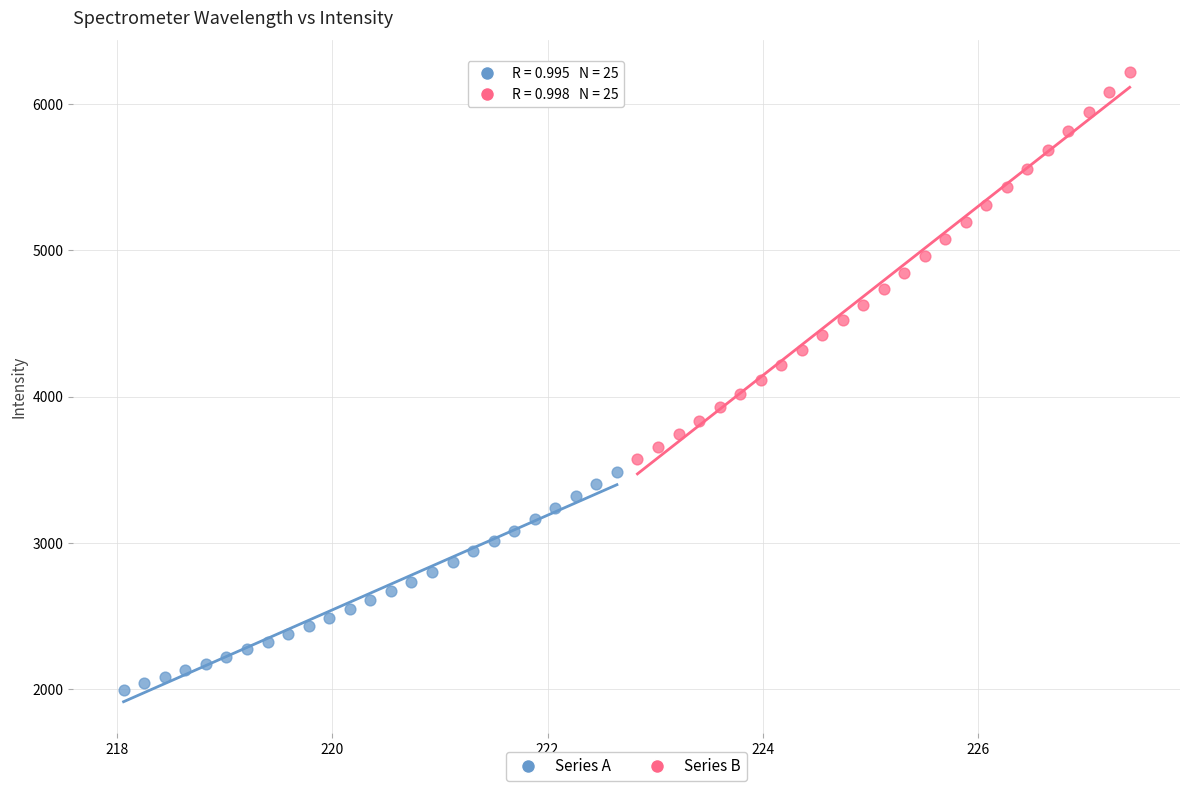

Which series has the largest Y range (max minus min)?

Series B